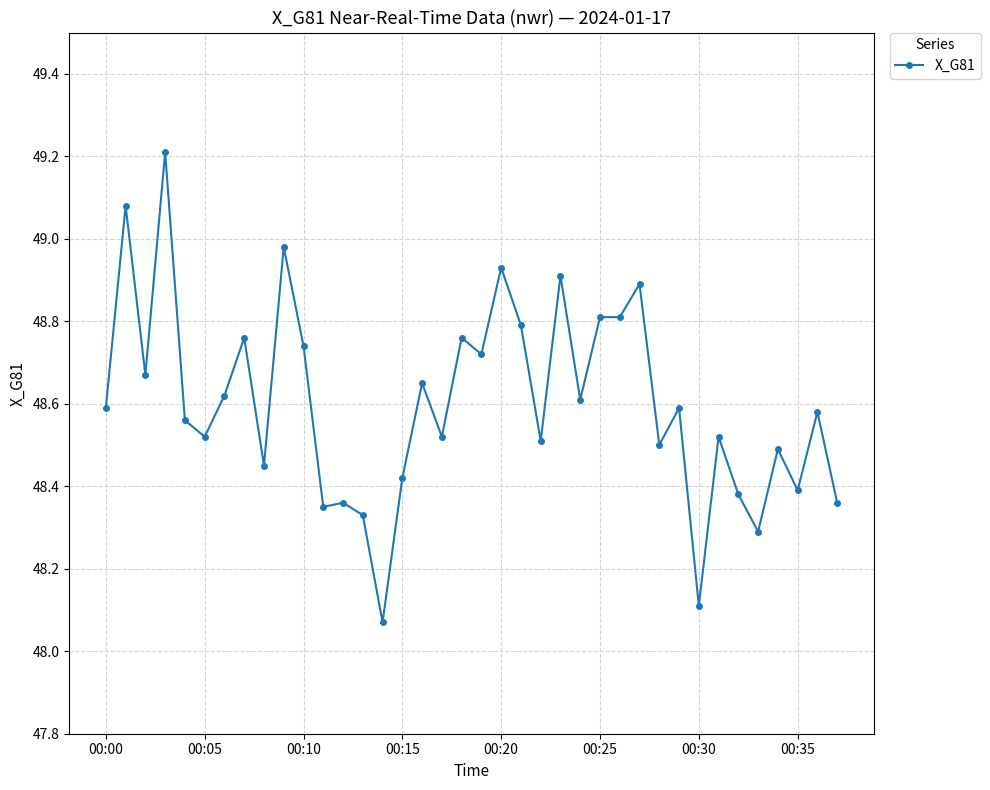

What is the sum of all values?

1846.8